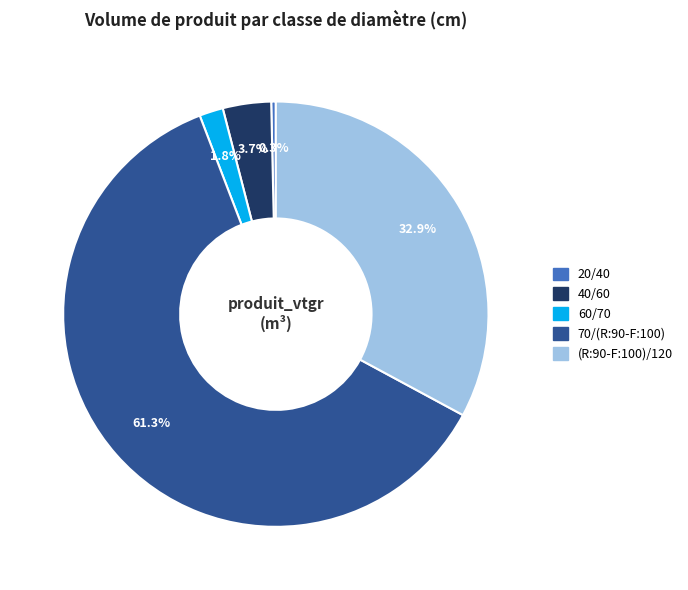

How many slices are in this pie chart?

5